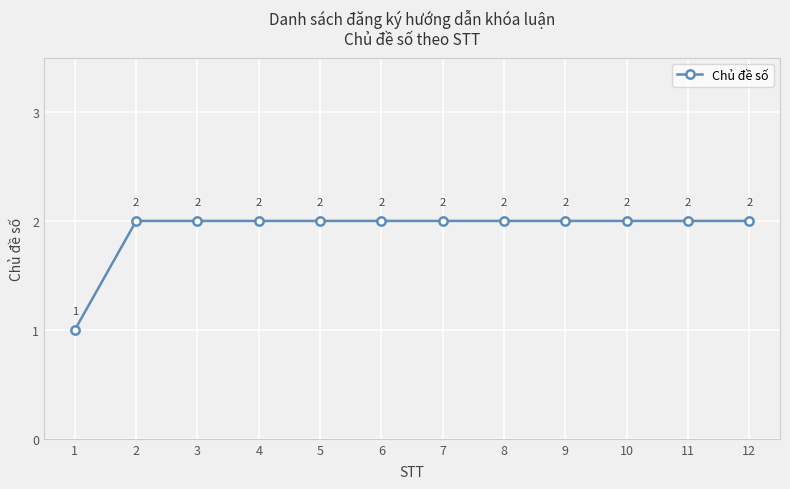

Count the values in the range 2 to 3.

11